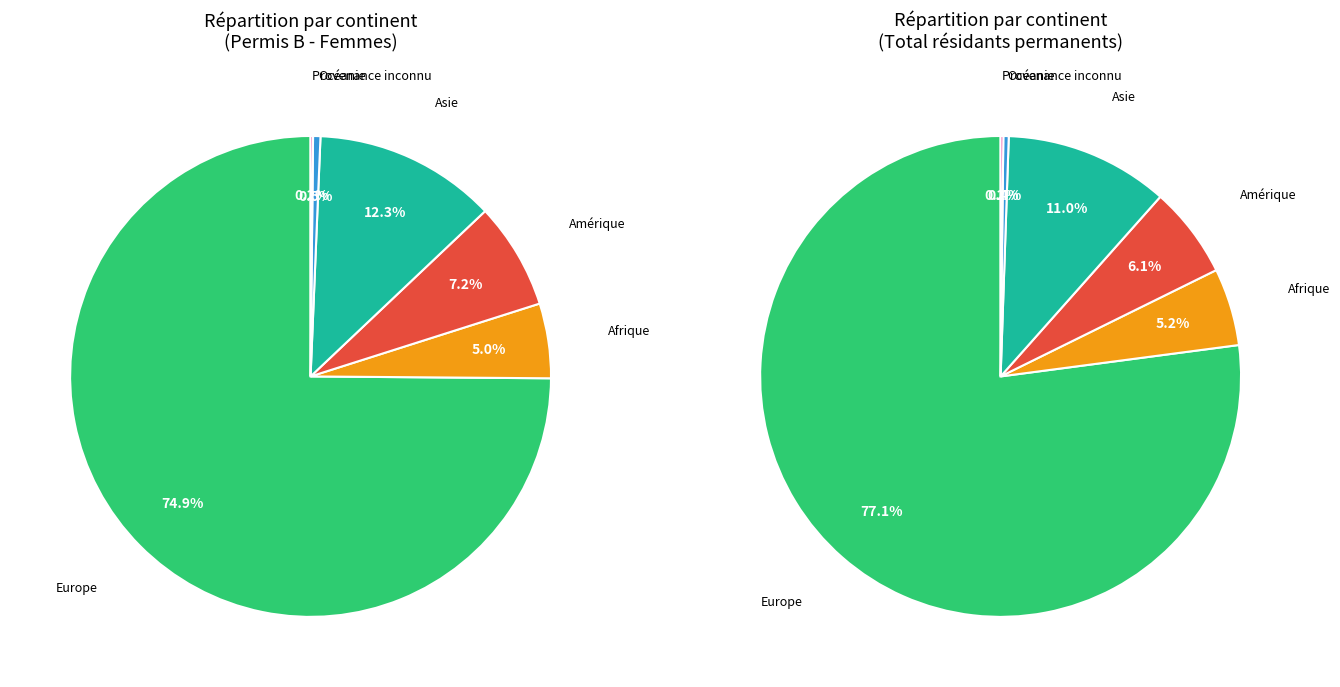

Is it true that Provenance inconnu is 0% of the pie?

True